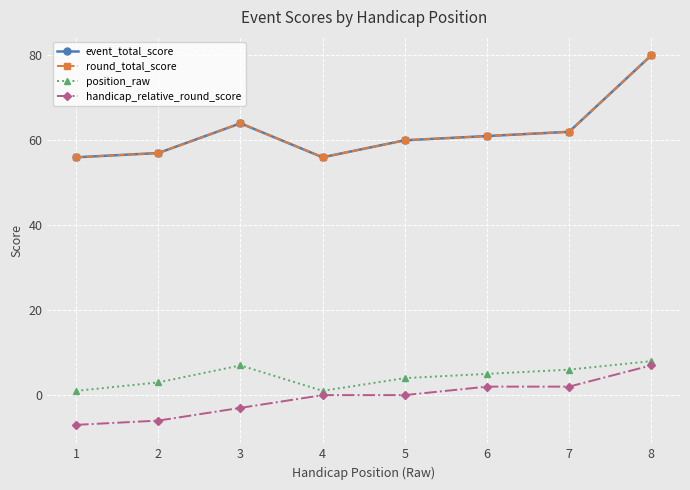

Does the chart have visible grid lines?

Yes